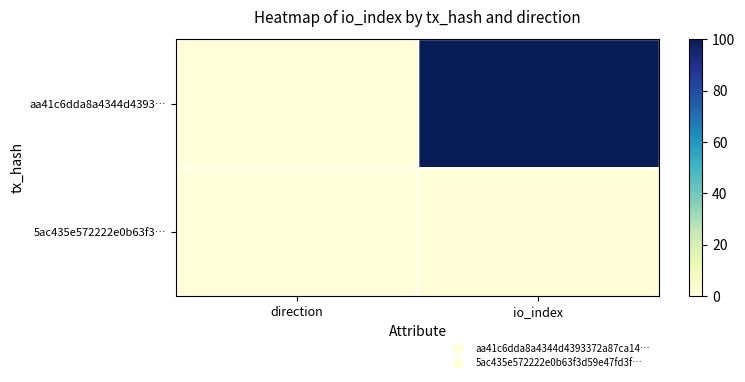

What is the difference between the highest and lowest values at direction?

0.4